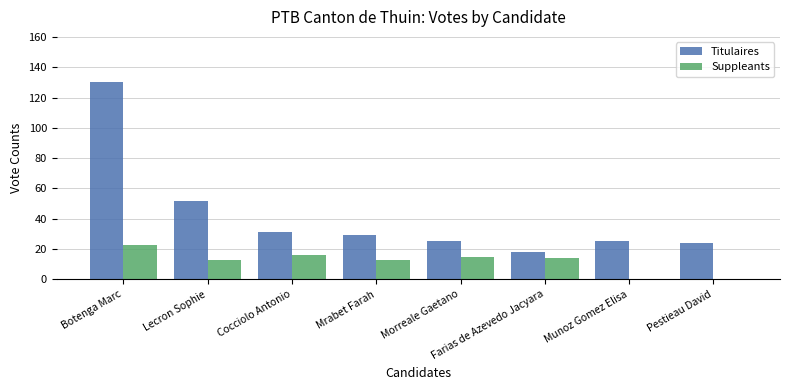

Reading left to right, list all the values displayed in this chart.

Titulaires: 130	52	31	29	25	18	25	24
Suppleants: 23	13	16	13	15	14	0	0